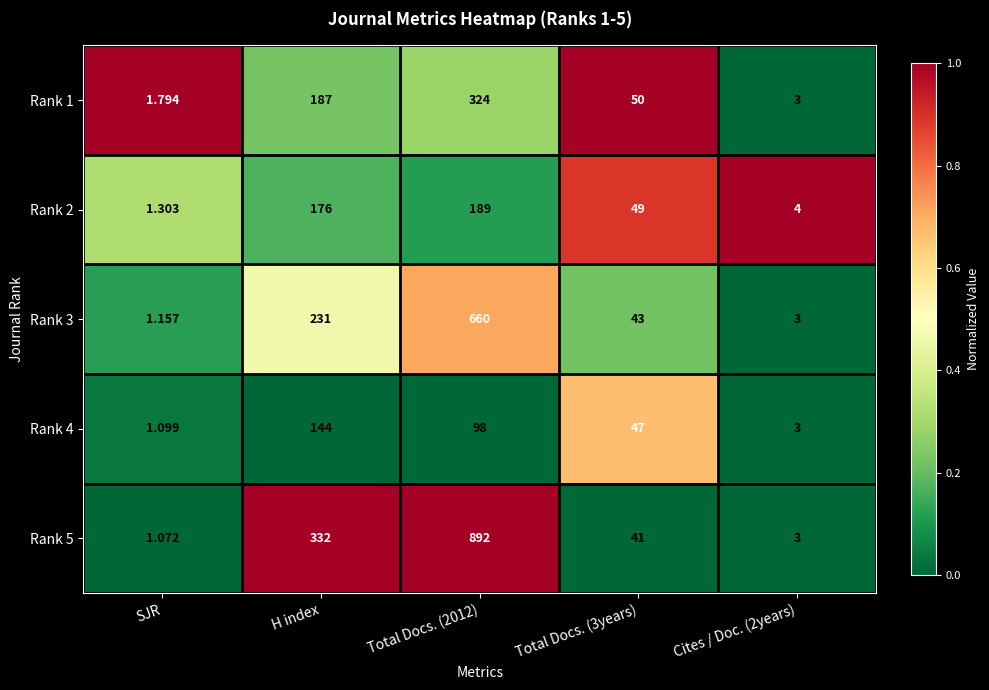

Which category has the lowest value in the Rank 2 series?

SJR